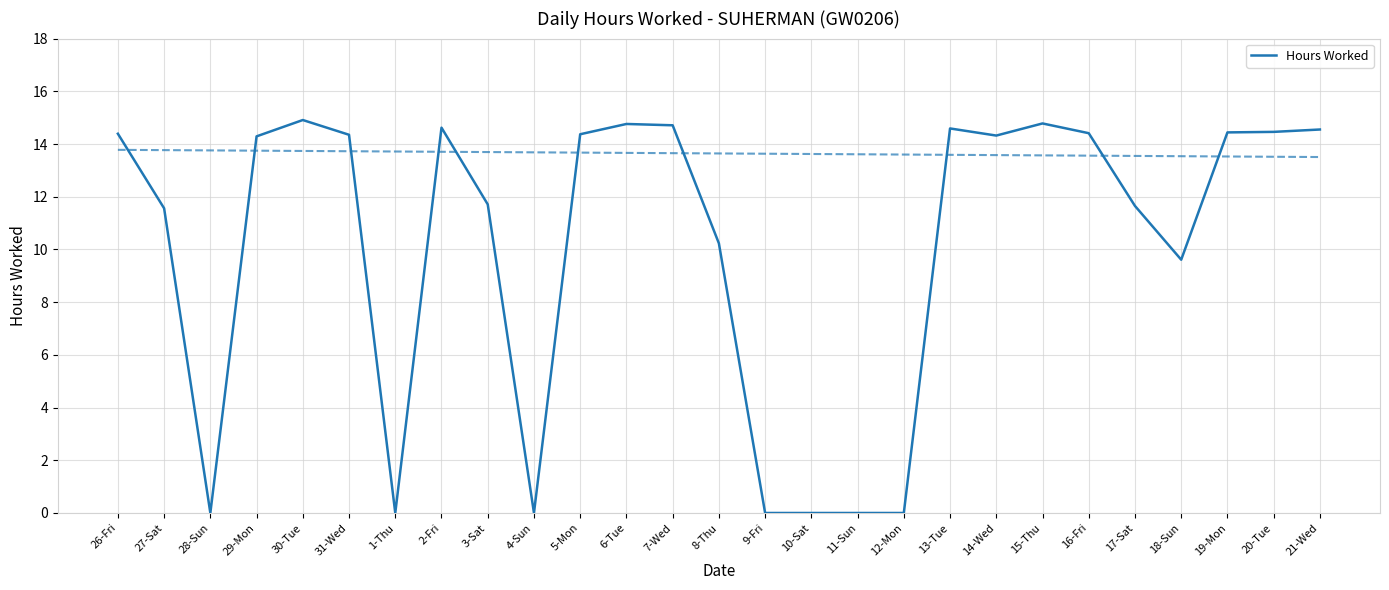

What is the label of the 1st point from the right?

21-Wed